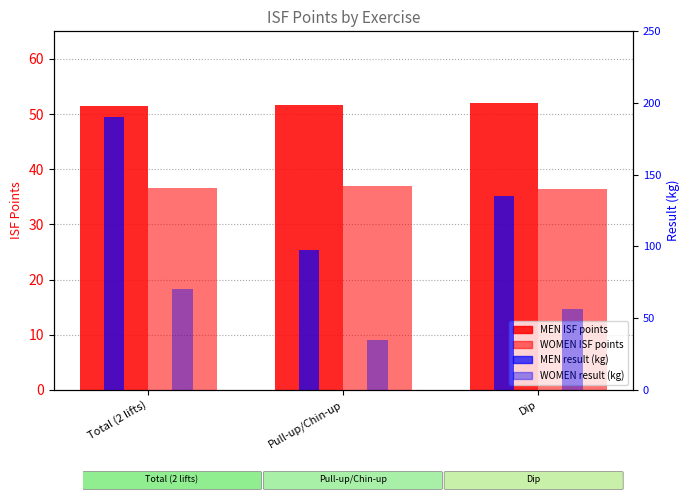

Is it true that WOMEN ISF points equals 36.9 at Pull-up/Chin-up?

True